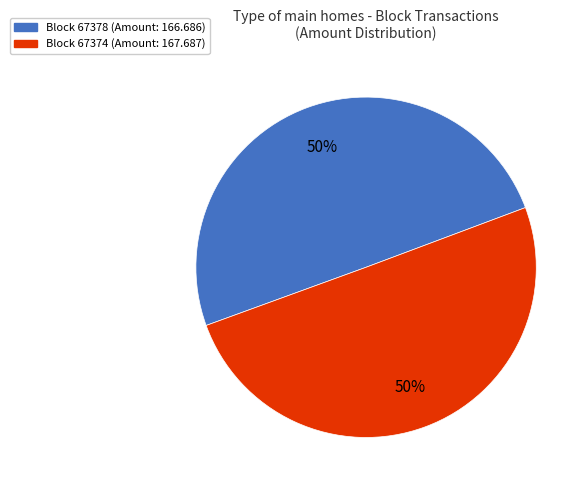

To the nearest percent, what is the average slice percentage?

50%